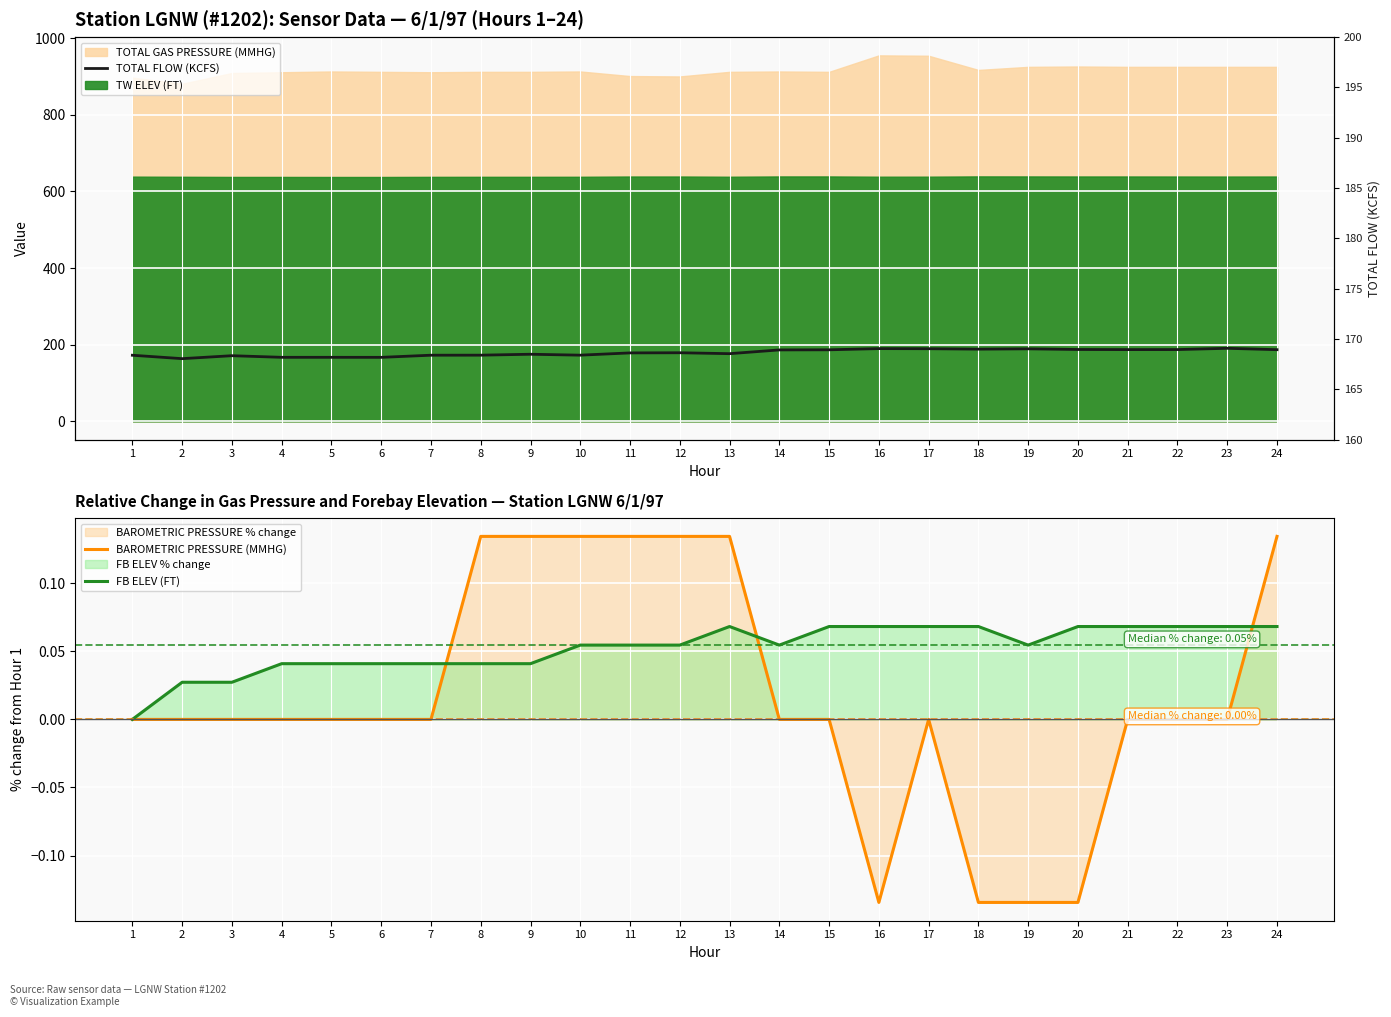

At which category is the sum across all series the highest?

23